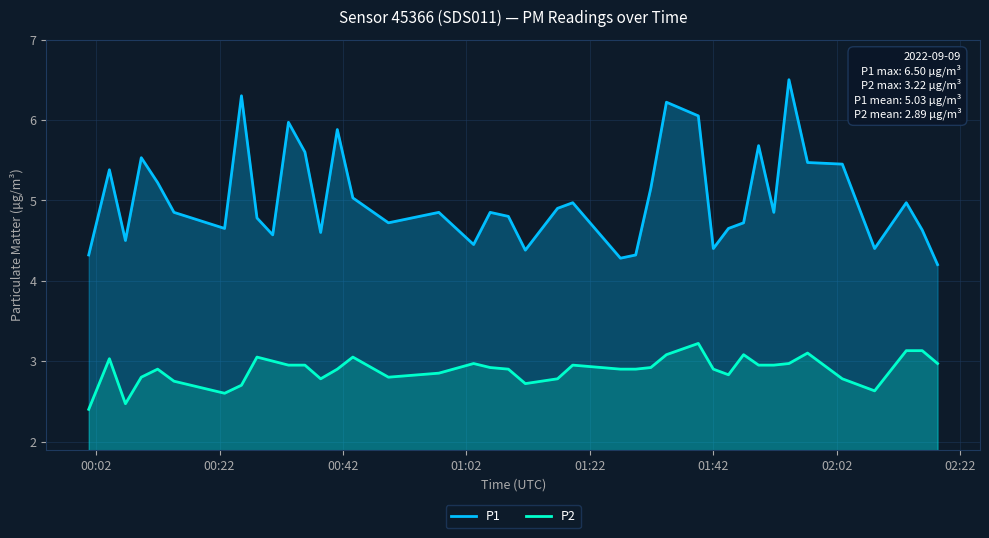

What is the average value of the P1 series?

5.0